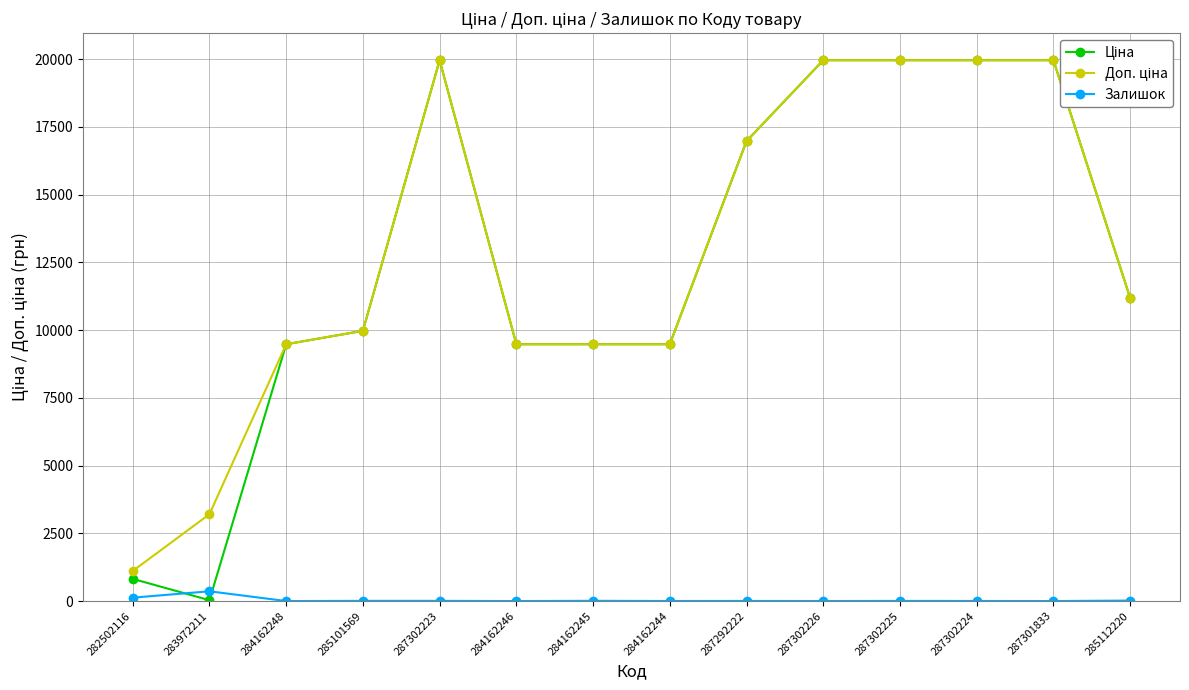

Between 287292222 and 287302225, which series saw the biggest shift?

Ціна